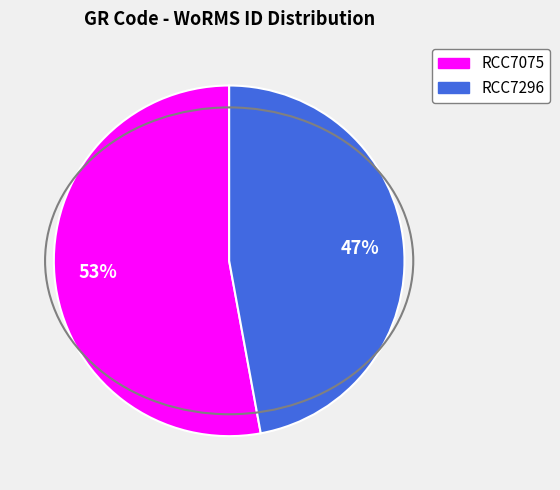

The RCC7075 slice represents 53% of the pie. True or false?

True